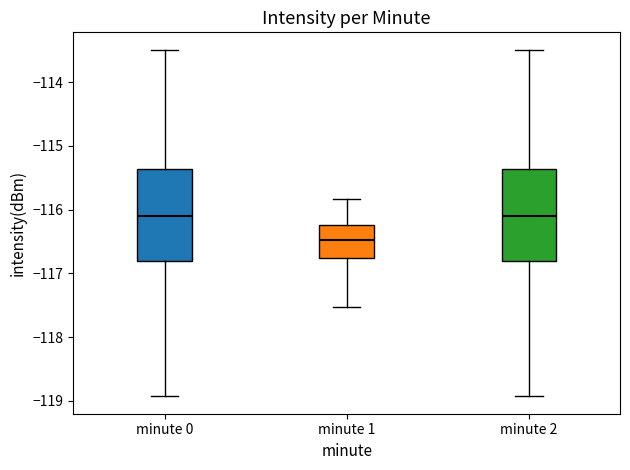

Where is the lower edge of the box for minute 0 on the y-axis? The values are not printed on the chart, so give them approximately, as read against the axis.

-116.8